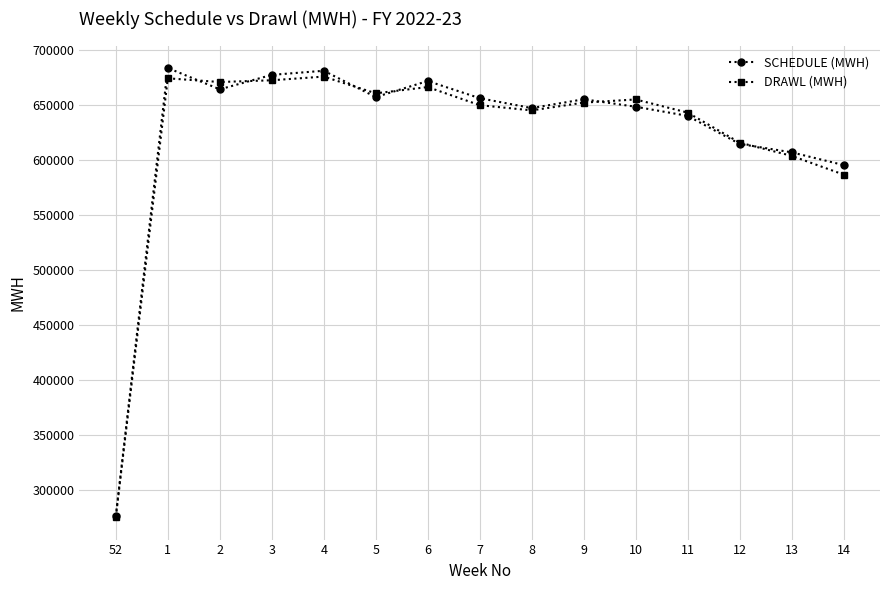

What is the label of the 8th point from the right?

7